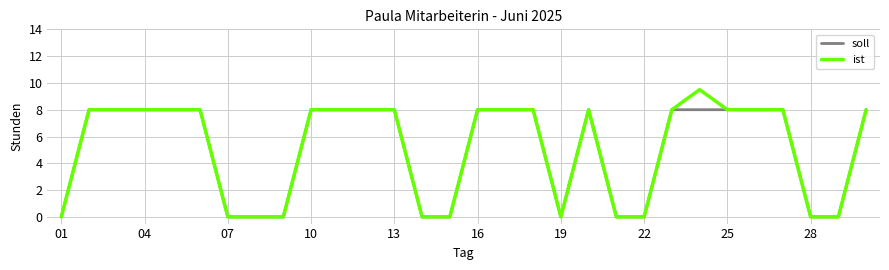

Rank the series by their maximum value, from lowest to highest.

soll, ist